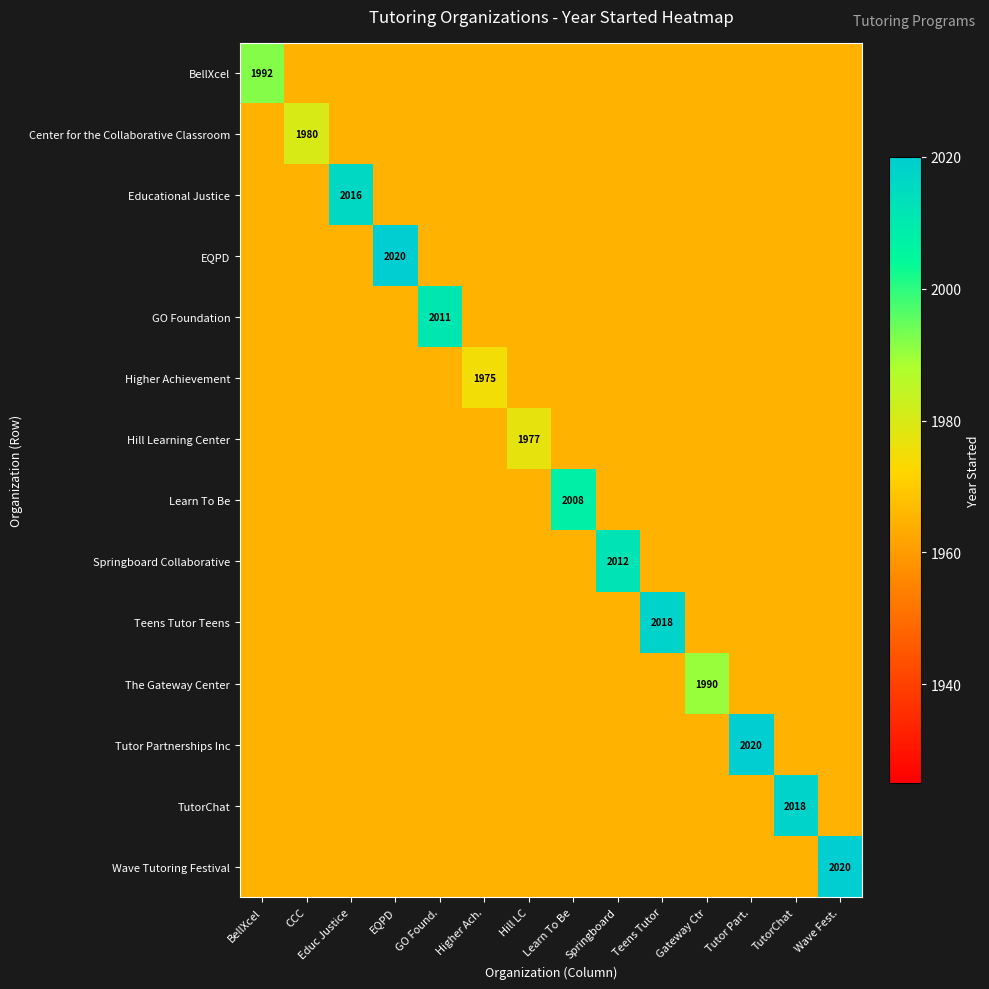

Count the number of categories in the chart.

14